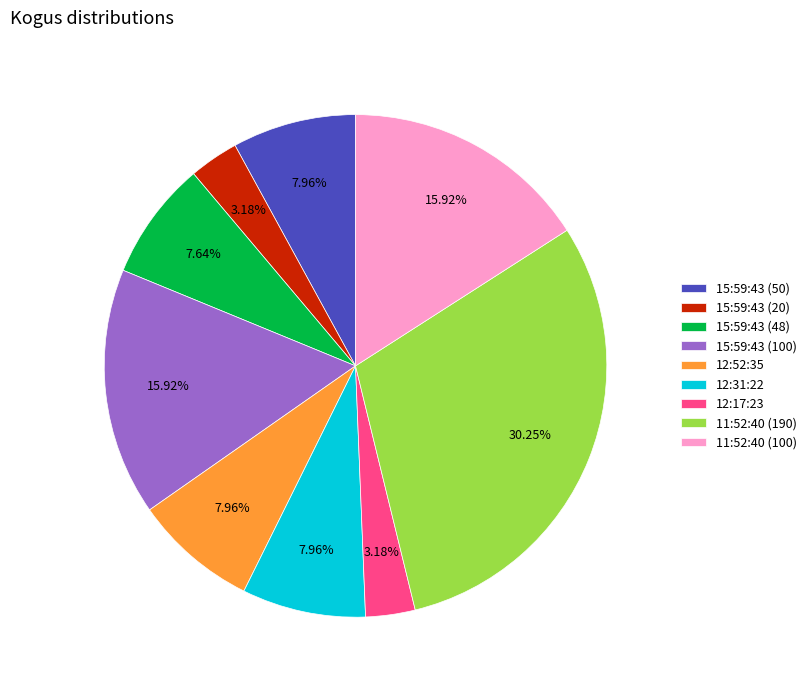

True or false: 11:52:40 (190) accounts for 30% of the total.

True